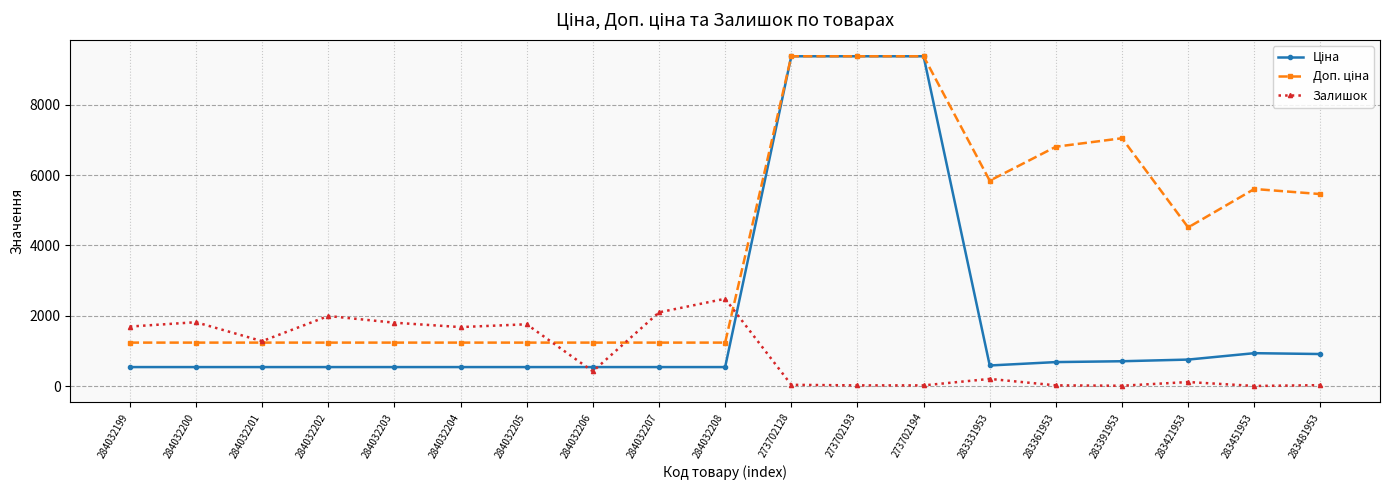

At how many categories does at least one series exceed 9088?

3